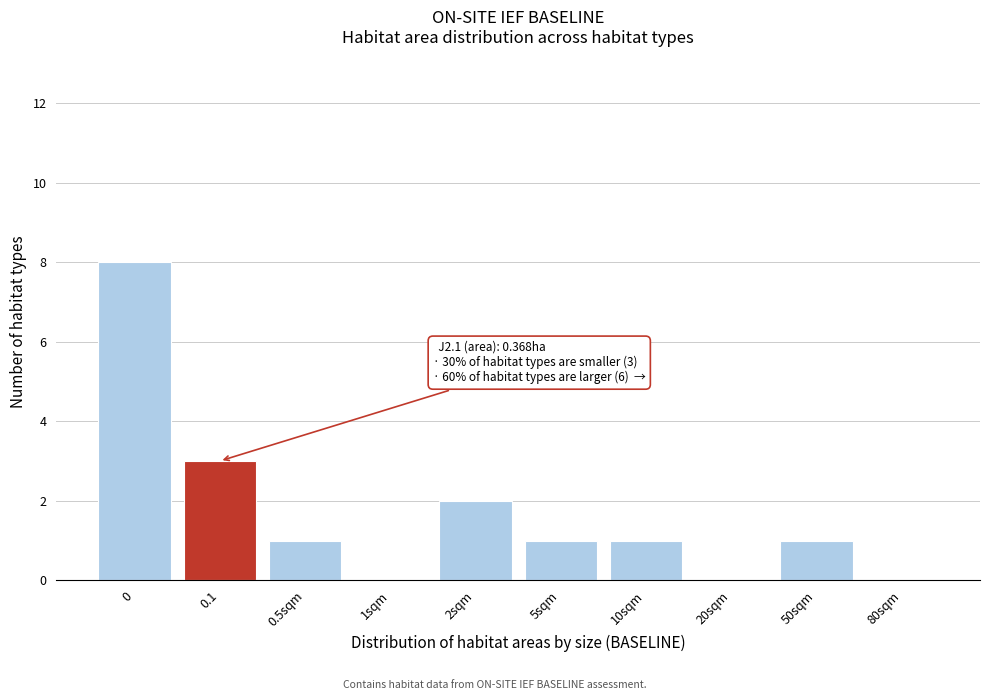

Reading right to left, what are all the values shown in this chart?

80sqm=0	50sqm=1	20sqm=0	10sqm=1	5sqm=1	2sqm=2	1sqm=0	0.5sqm=1	0.1=3	0=8